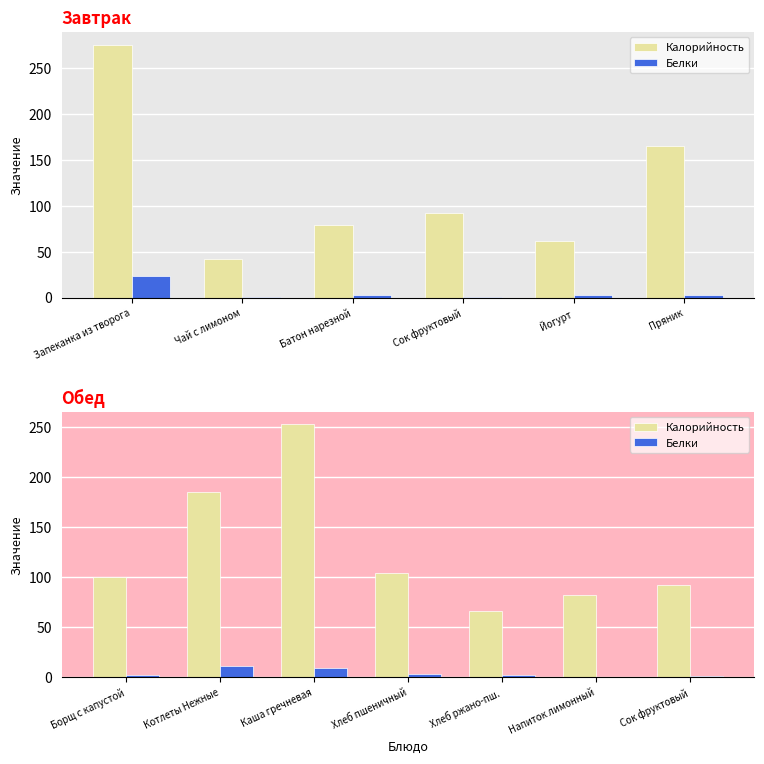

What is the approximate value of Калорийность at Сок фруктовый?

92.0